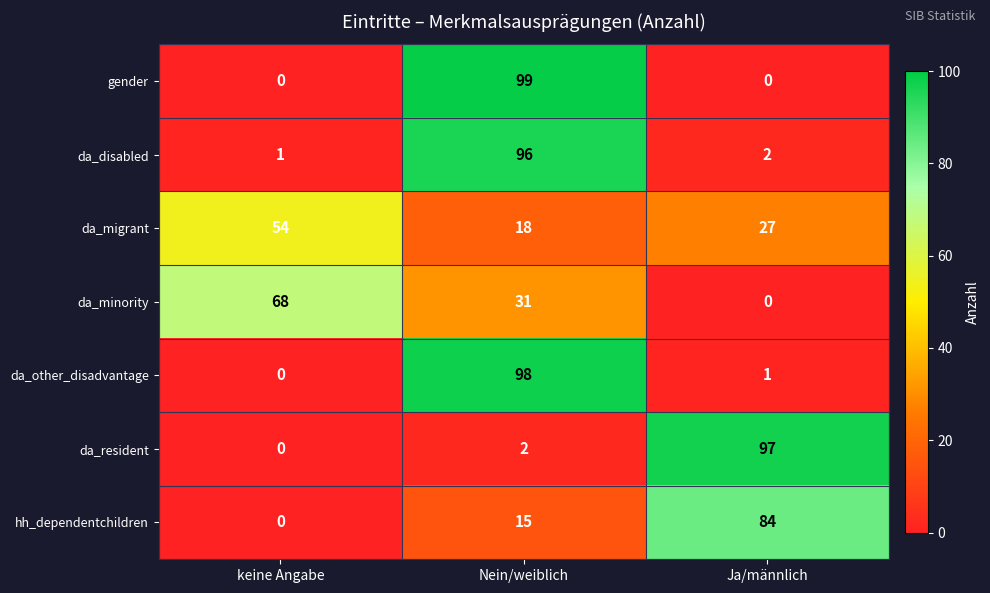

True or false: da_migrant has a value of 18 at Nein/weiblich.

True